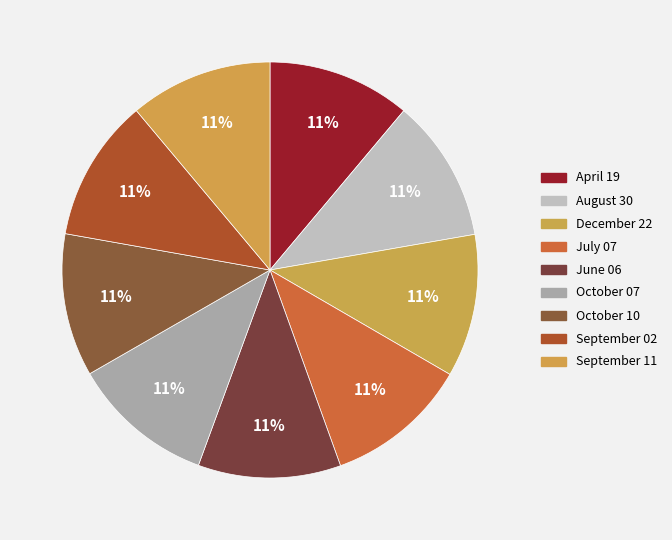

What percentage is the December 22 slice, to the nearest percent?

11%